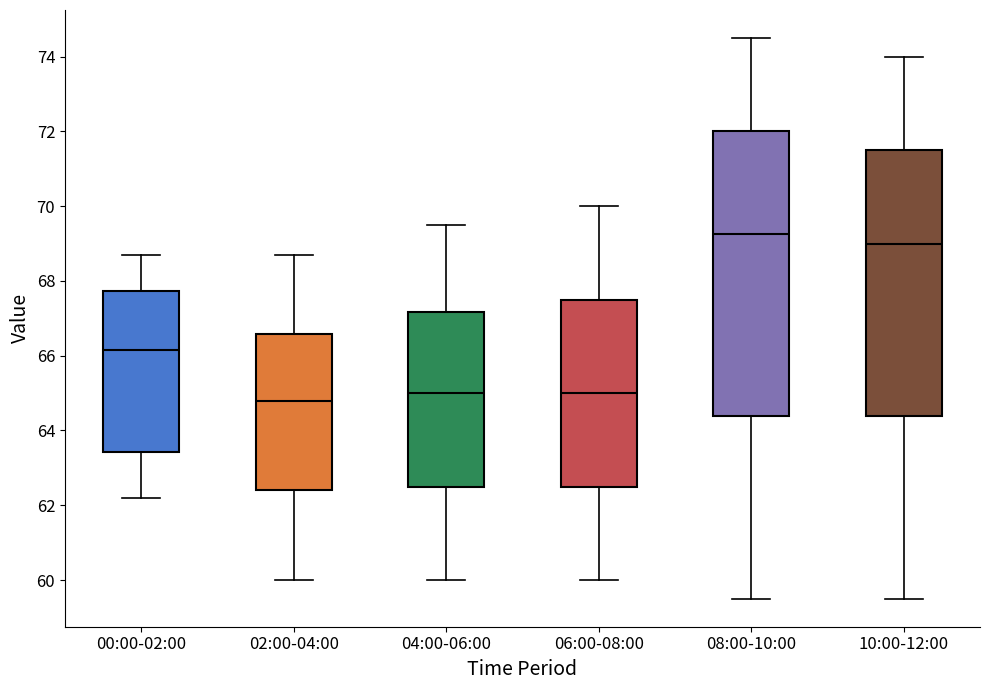

Which box is the tallest, from its lower edge to its upper edge?

08:00-10:00